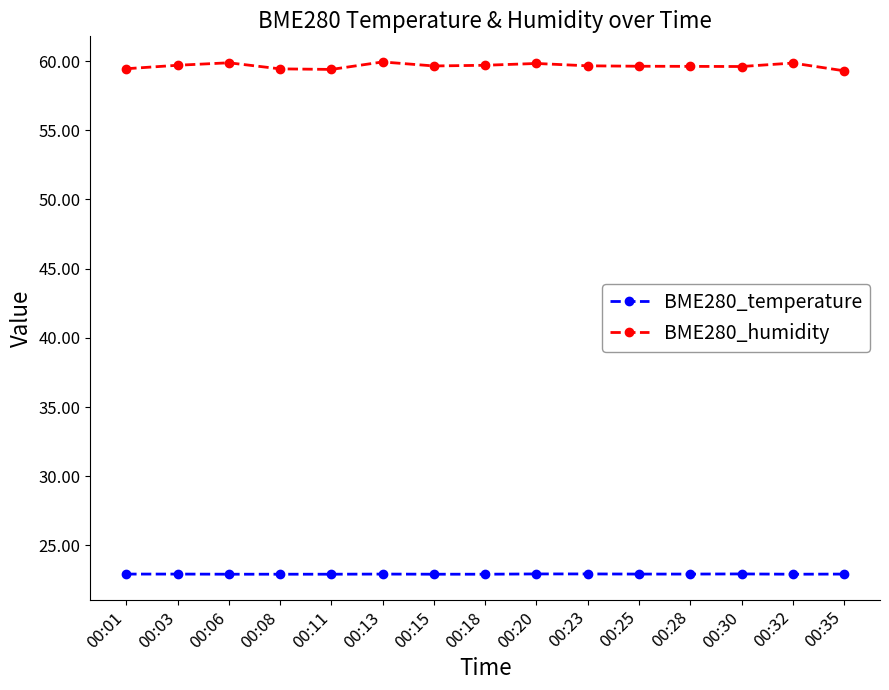

Is it true that BME280_humidity equals 59.9 at 00:13?

True